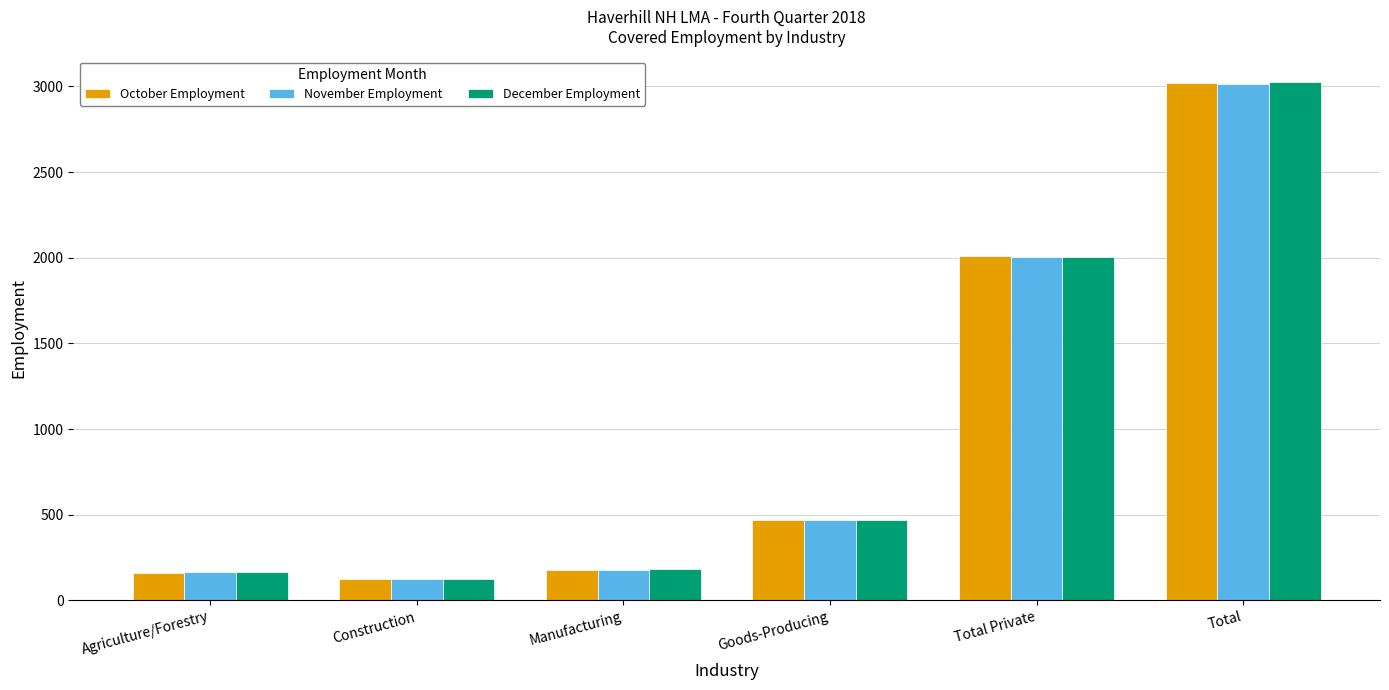

What is the approximate value of November Employment at Construction?

123